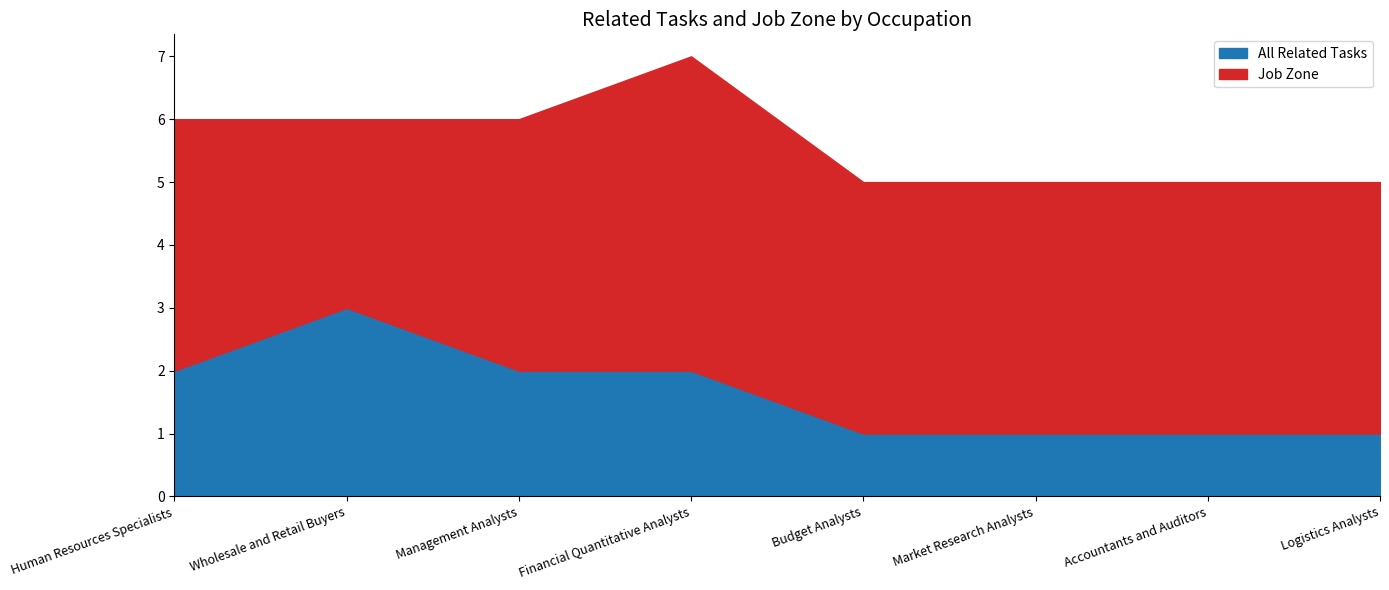

True or false: All Related Tasks and Job Zone cross at least once.

False